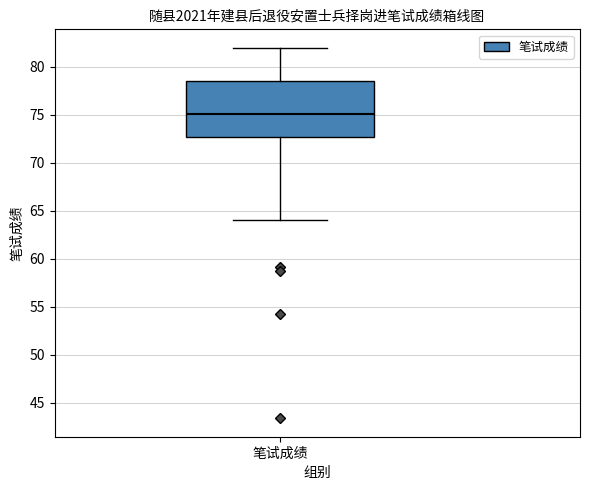

Where is the lower edge of the box for 笔试成绩 on the y-axis? The values are not printed on the chart, so give them approximately, as read against the axis.

72.5